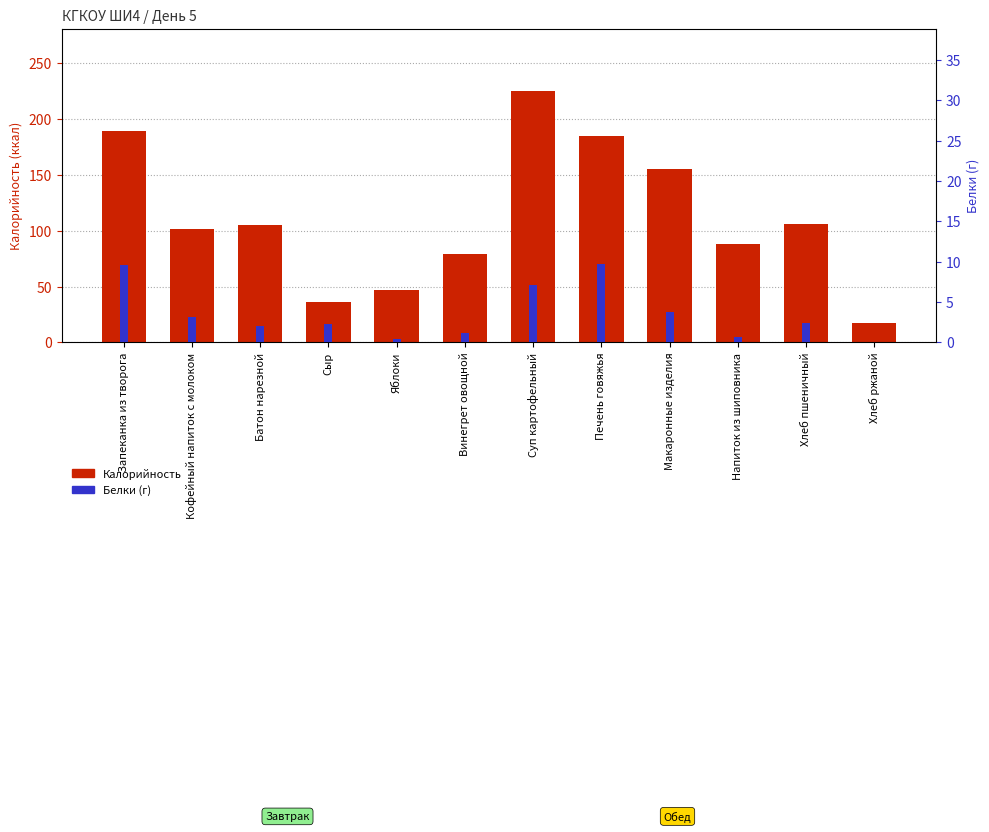

What are all the series names shown in the legend?

Калорийность, Белки (г)